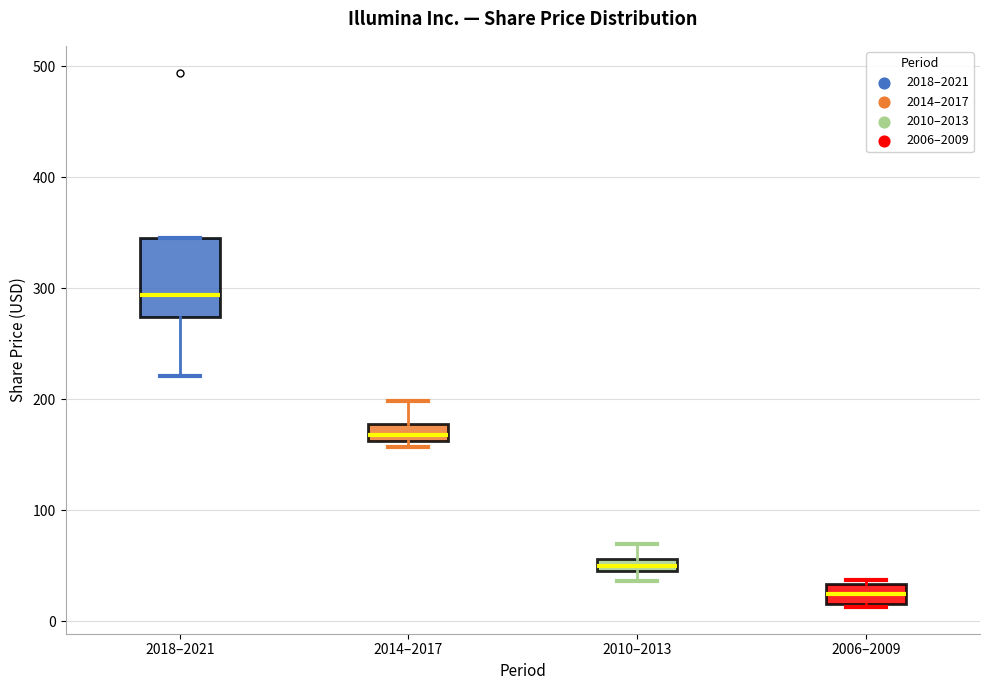

Where does the lower whisker of the box for 2018–2021 end on the y-axis? The values are not printed on the chart, so give them approximately, as read against the axis.

220